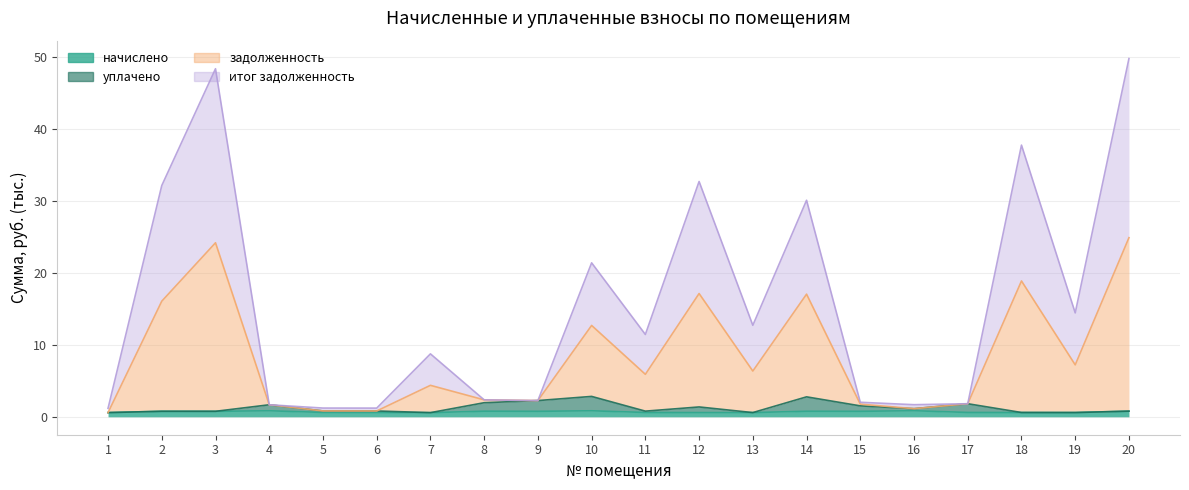

Is it true that начислено equals 0.8 at 16?

True